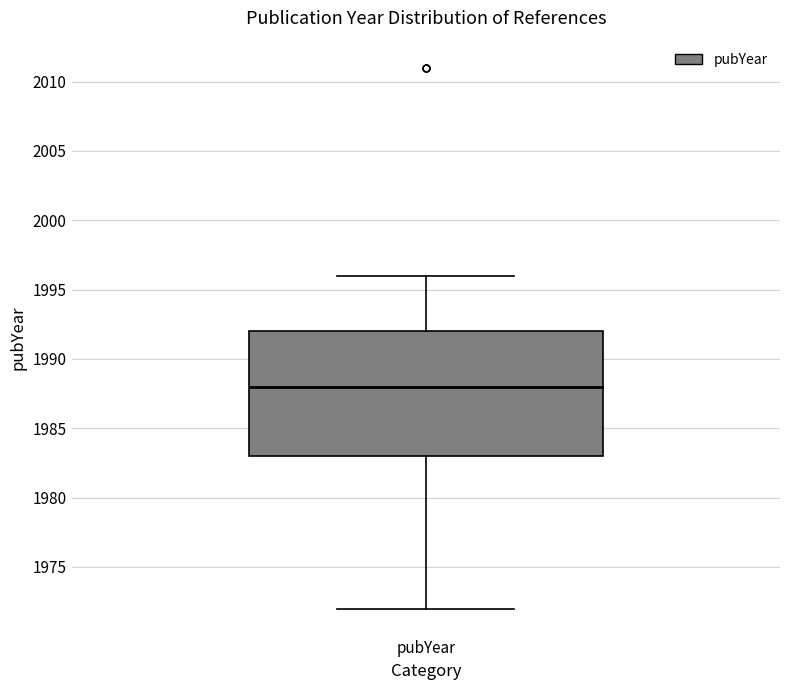

Read this box plot against the y-axis: the position of the median line, the range covered by the box, and the ends of both whiskers. The values are not printed on the chart, so give them approximately, as read against the axis.

median 1988, box 1983 to 1992, whiskers 1972 to 1996